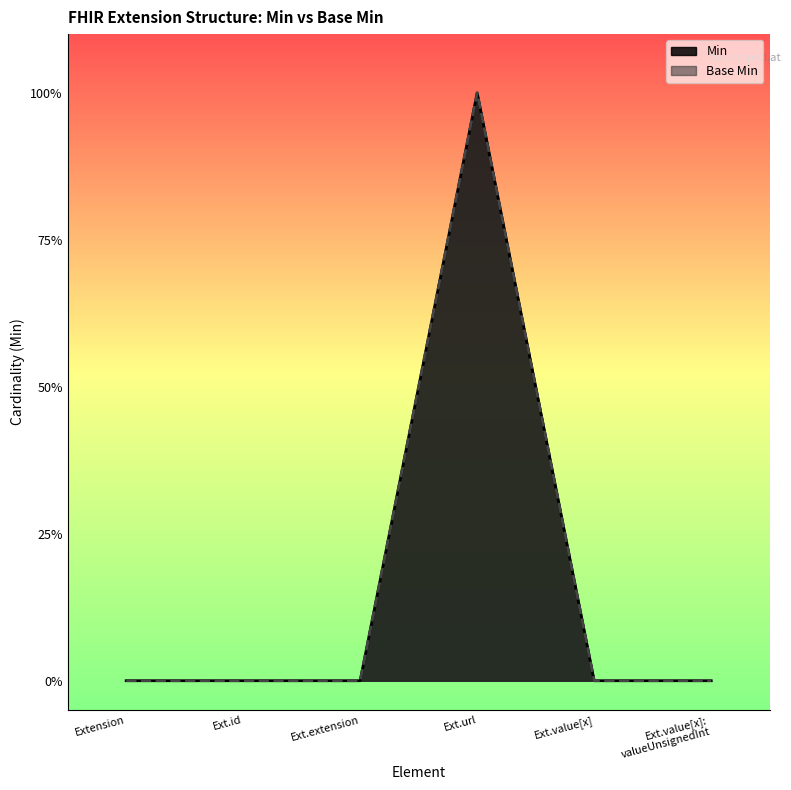

List the labels in order of Base Min value, smallest first.

Extension, Ext.id, Ext.extension, Ext.value[x], Ext.value[x]: valueUnsignedInt, Ext.url